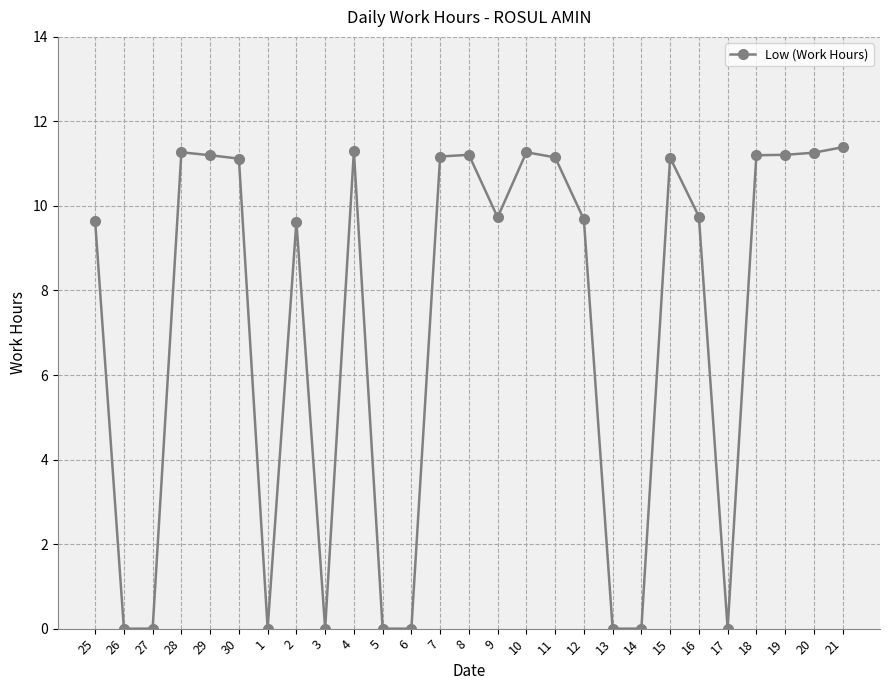

What is the sum of the values at 14 and 4?

11.3